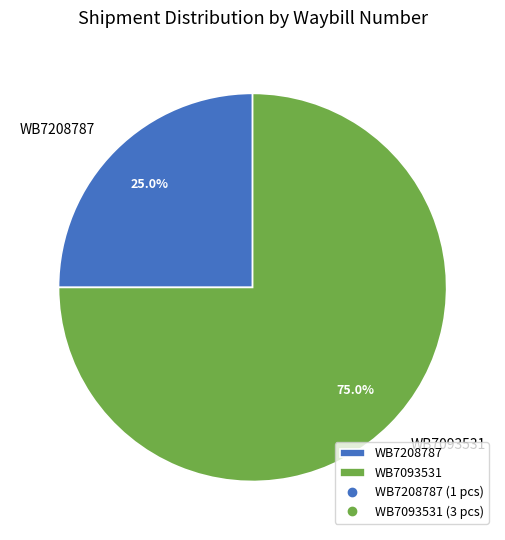

Which slice is the smallest?

WB7208787